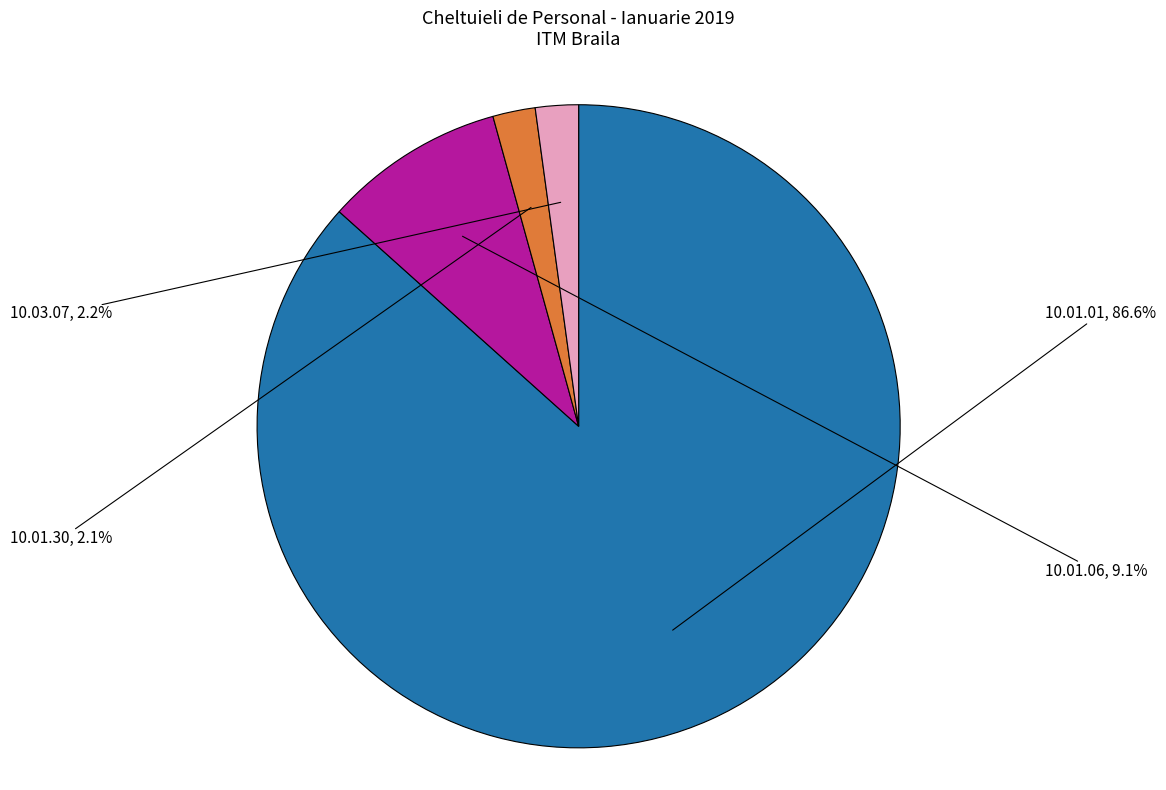

How many segments does this pie chart have?

4